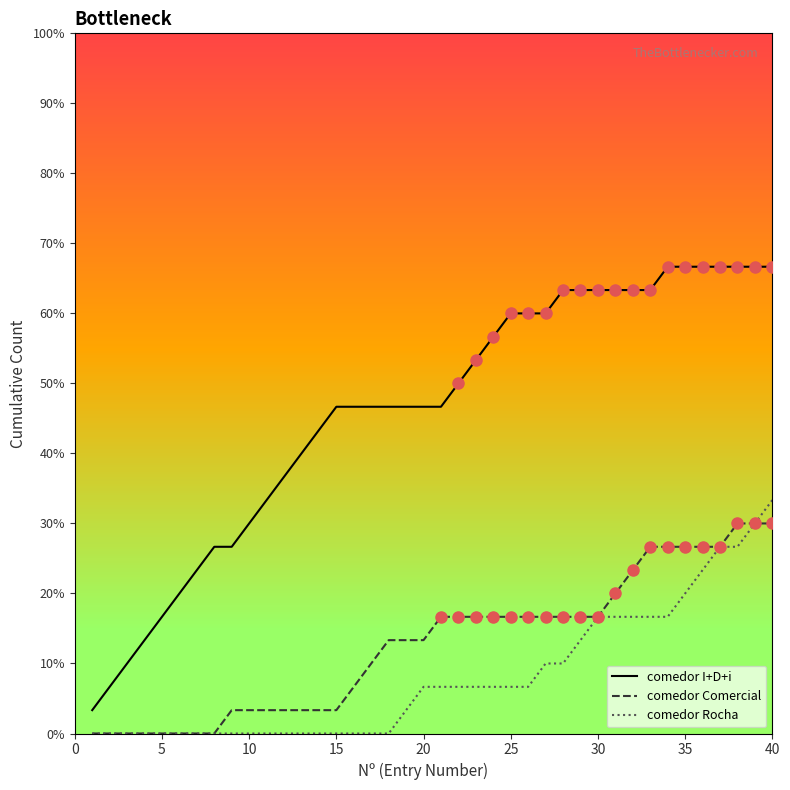

True or false: comedor Rocha and comedor I+D+i cross at least once.

False